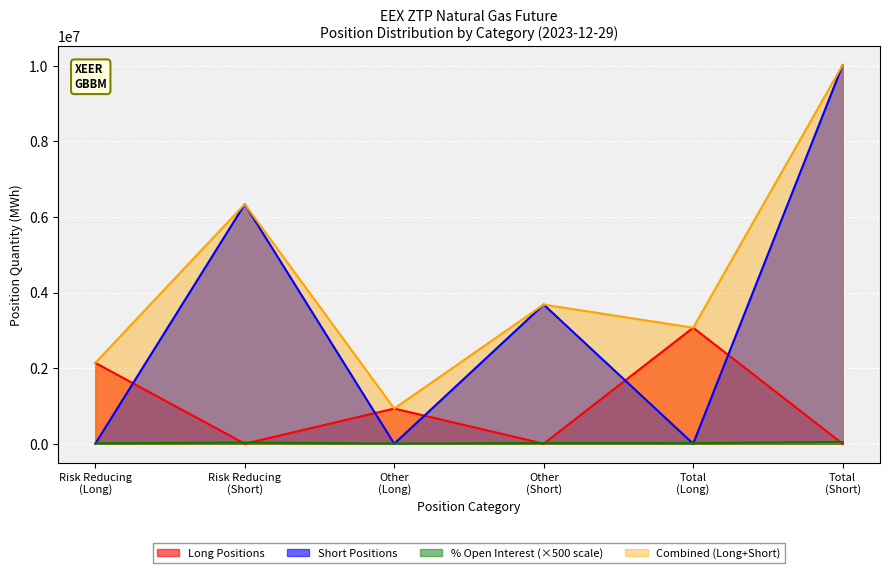

Which series has the largest total across all categories?

Combined (Long+Short)